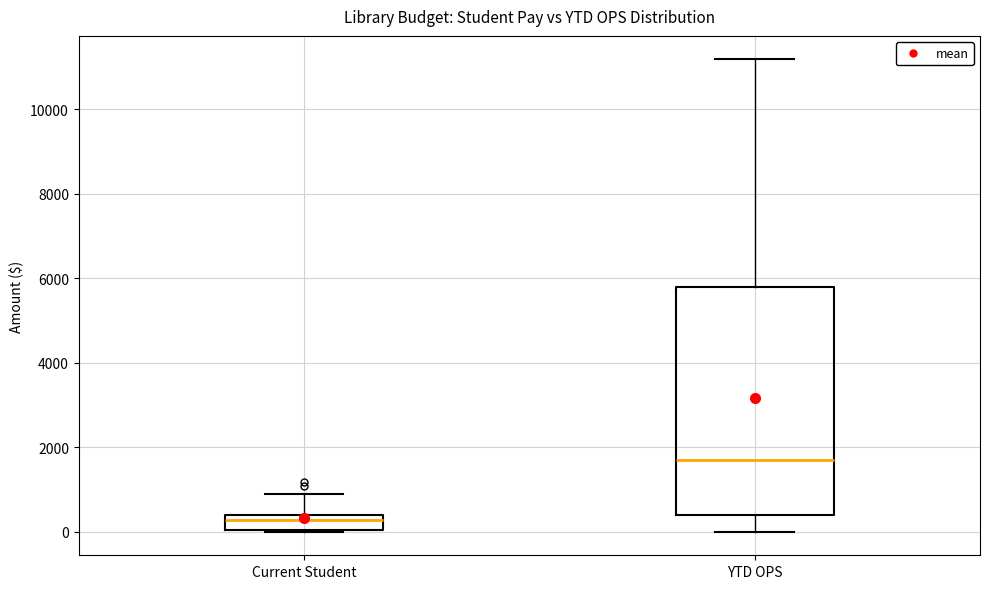

Where is the upper edge of the box for YTD OPS on the y-axis? The values are not printed on the chart, so give them approximately, as read against the axis.

5800